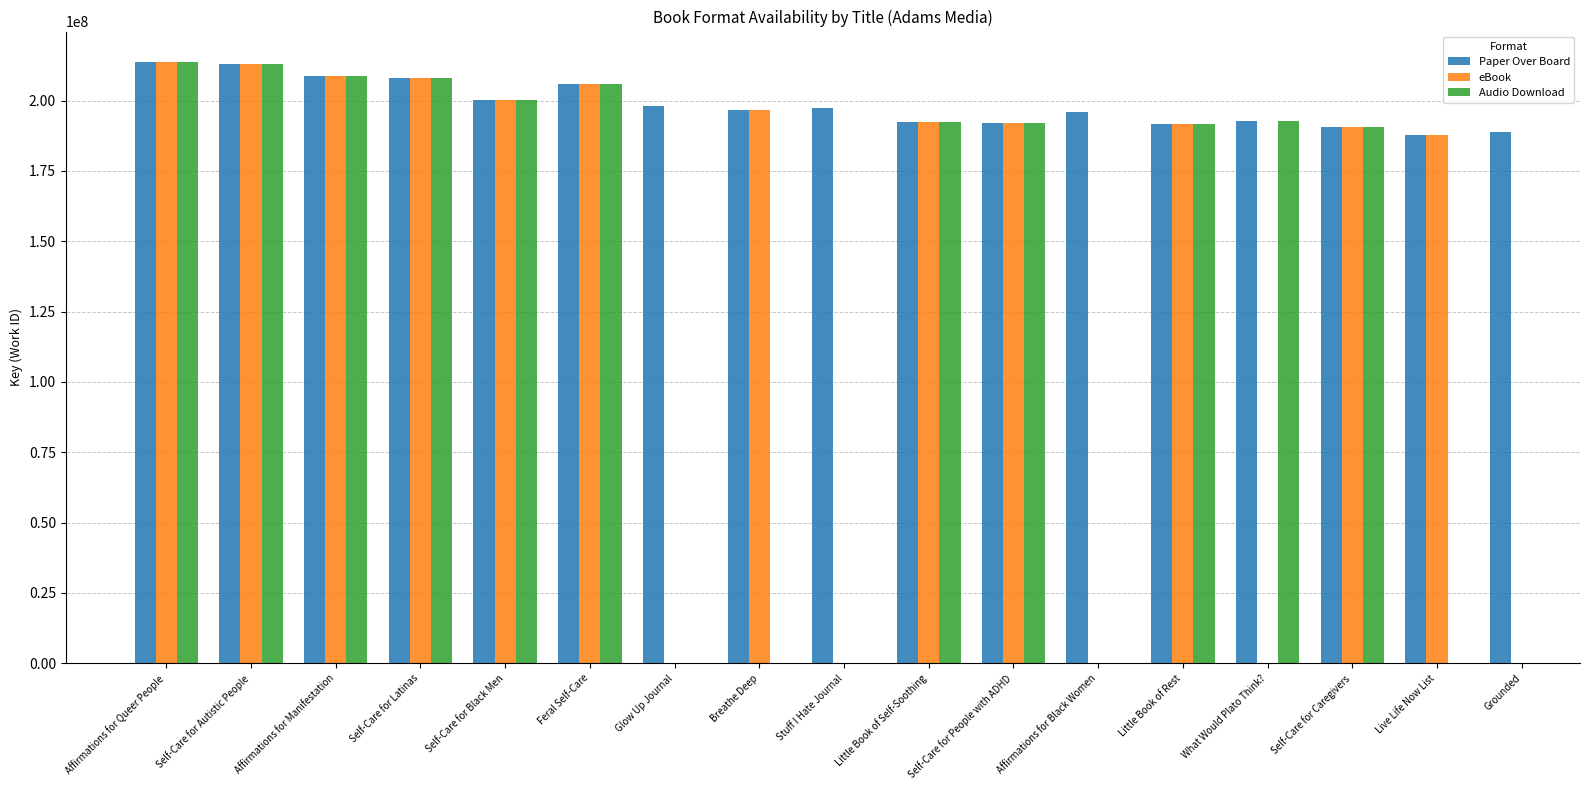

Is the value of Audio Download at What Would Plato Think? greater than the value of Paper Over Board at Glow Up Journal?

No